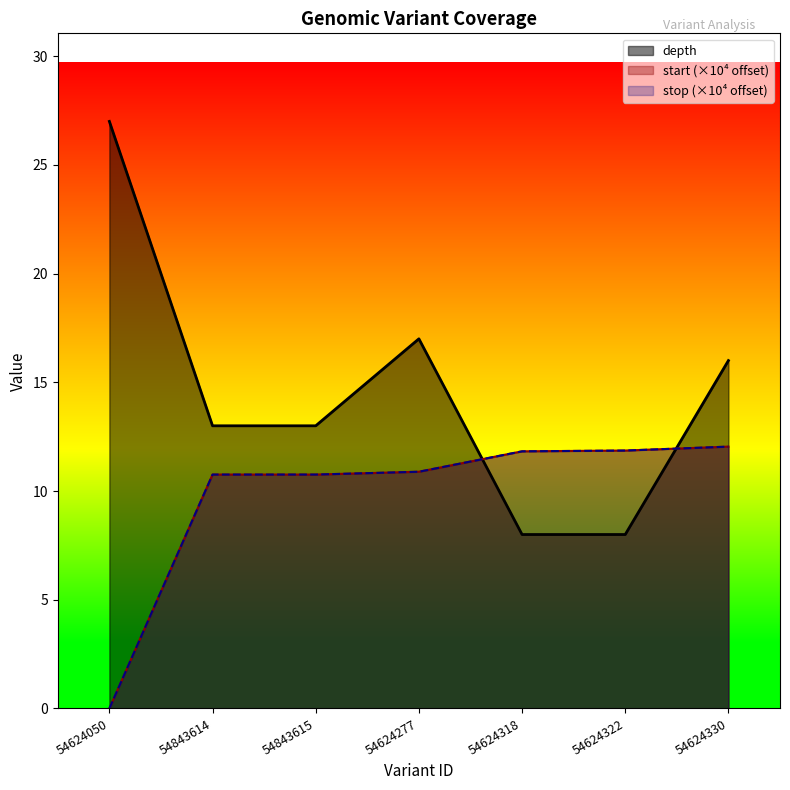

At which category is the sum across all series the highest?

54624330